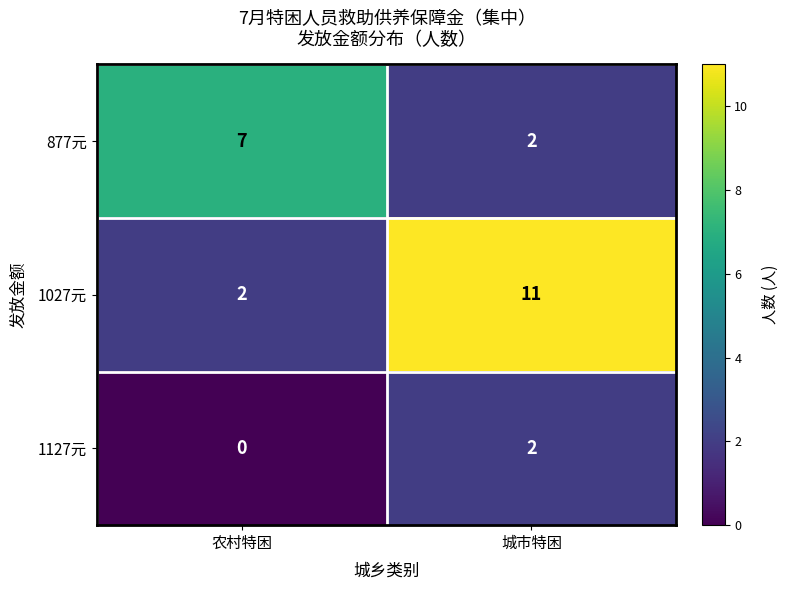

Reading left to right, extract all data points from this chart.

877元: 7	2
1027元: 2	11
1127元: 0	2